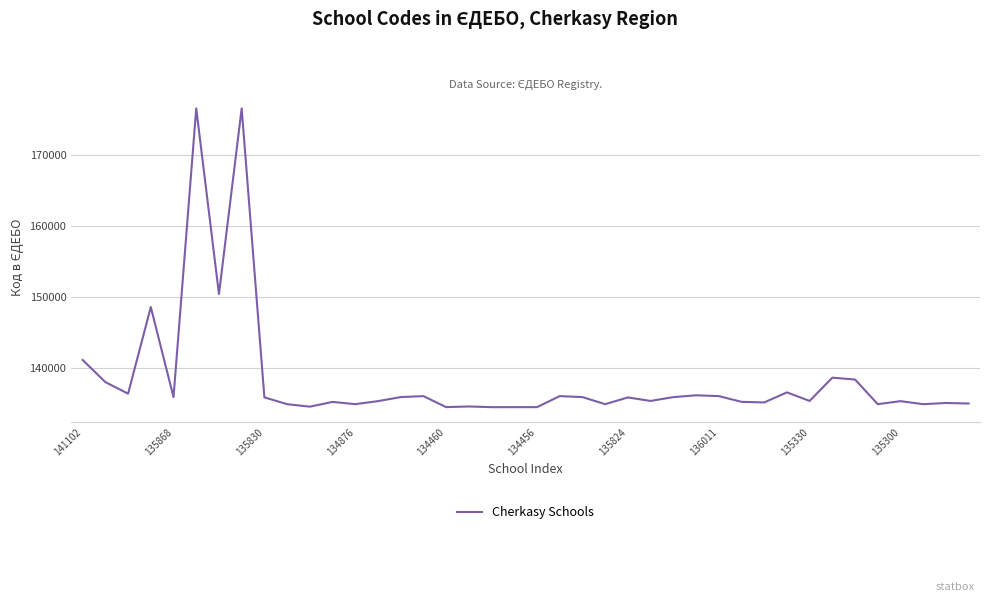

What is the difference between the maximum and minimum values?

42092